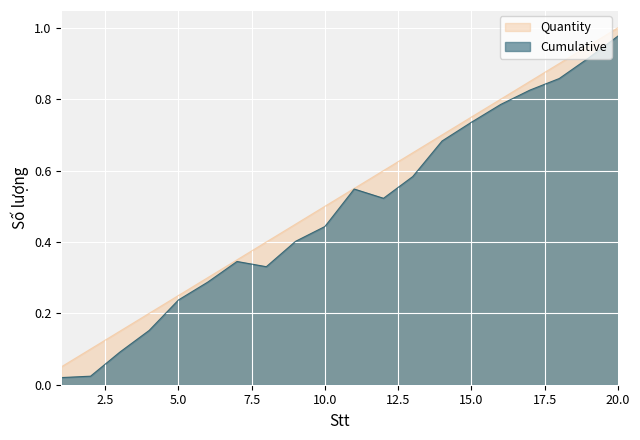

Reading left to right, what are all the values shown in this chart?

1=0.1	2=0.1	3=0.1	4=0.2	5=0.2	6=0.3	7=0.3	8=0.4	9=0.5	10=0.5	11=0.6	12=0.6	13=0.7	14=0.7	15=0.8	16=0.8	17=0.8	18=0.9	19=0.9	20=1.0